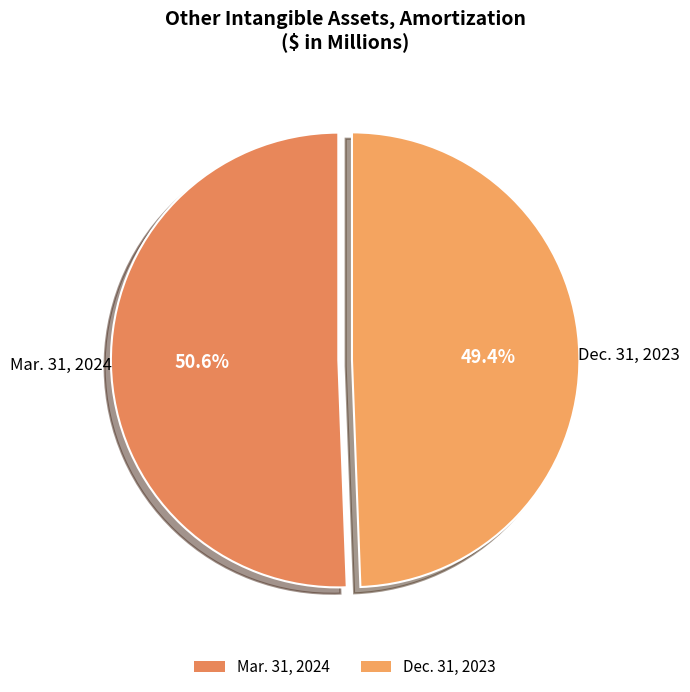

Is it true that Mar. 31, 2024 is 64% of the pie?

False